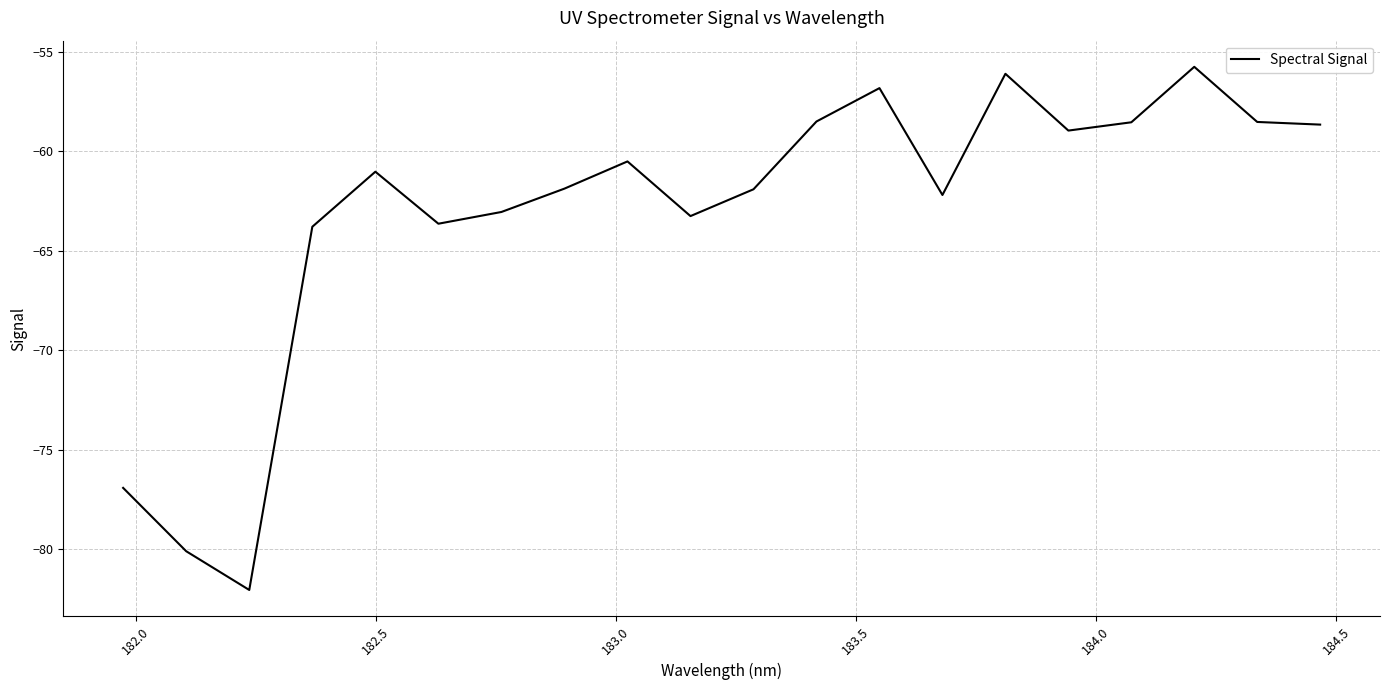

What is the maximum value shown in the chart?

-55.8